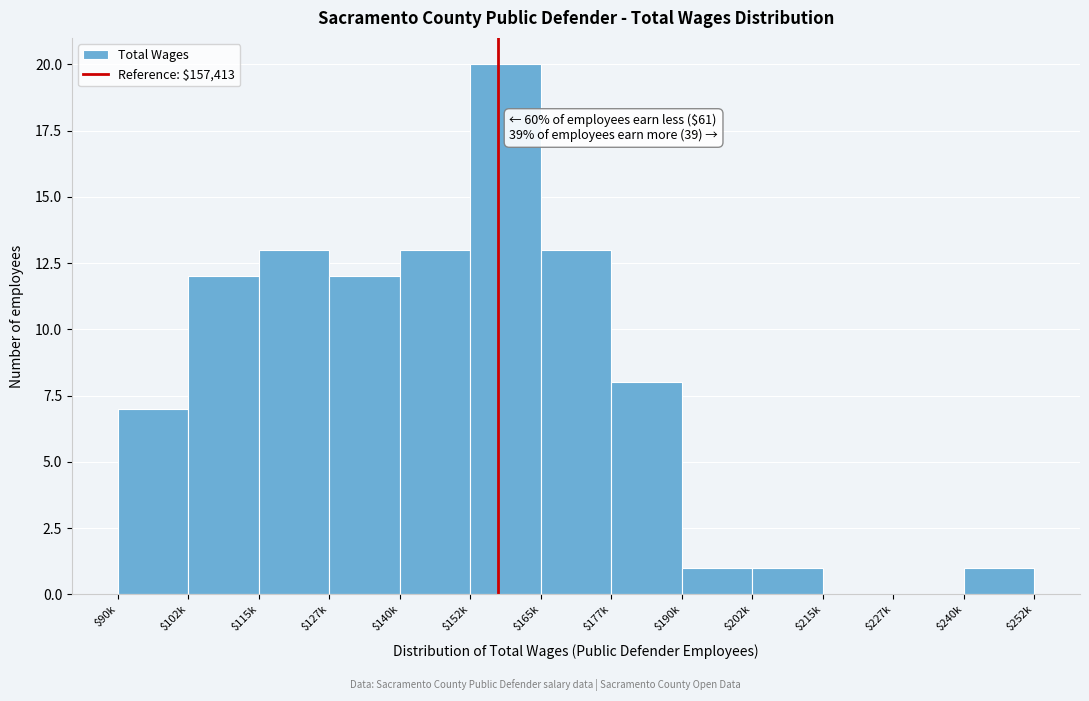

The value at $90k is 12. True or false?

False